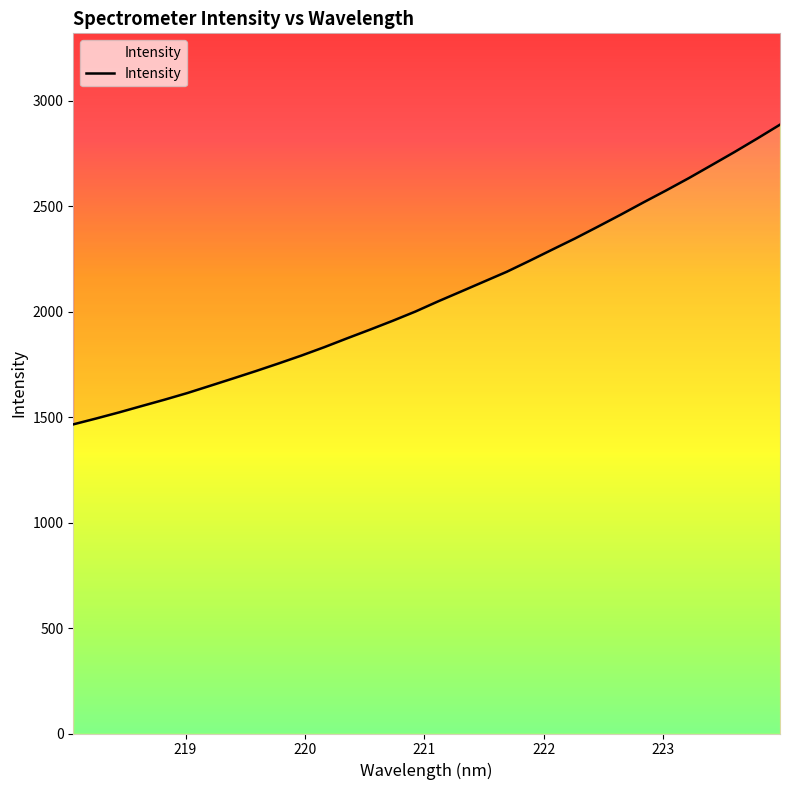

How many lines are shown in the chart?

1